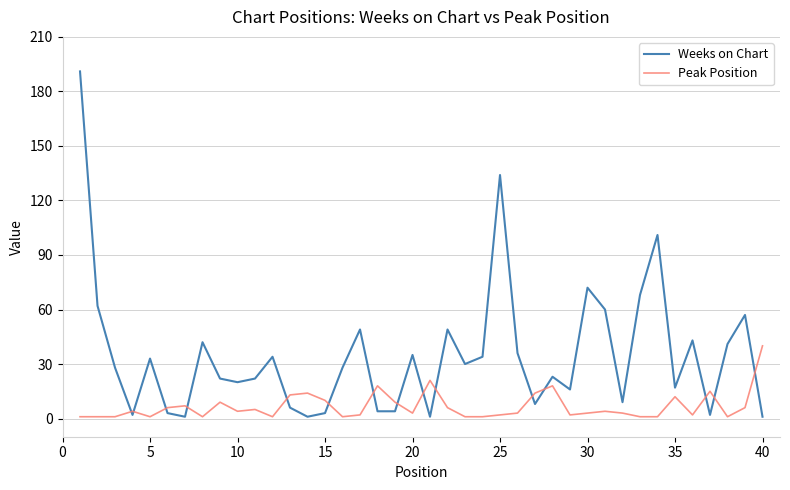

List the series in order of their peak value, lowest first.

Peak Position, Weeks on Chart